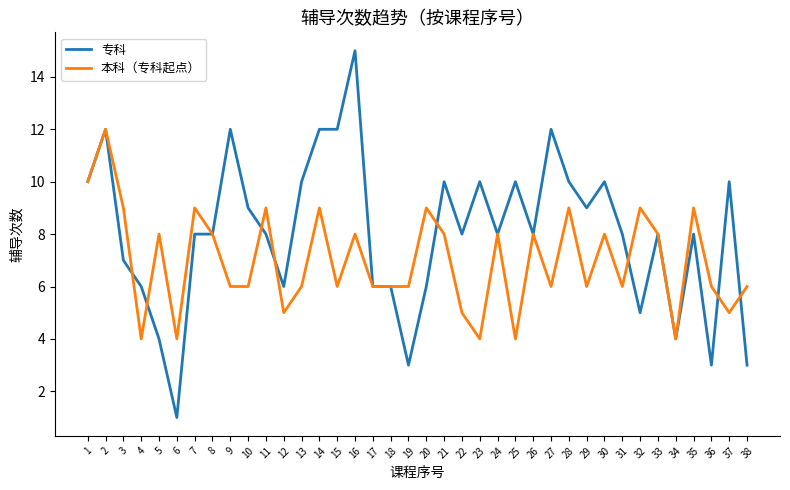

Which series has the largest total across all categories?

专科